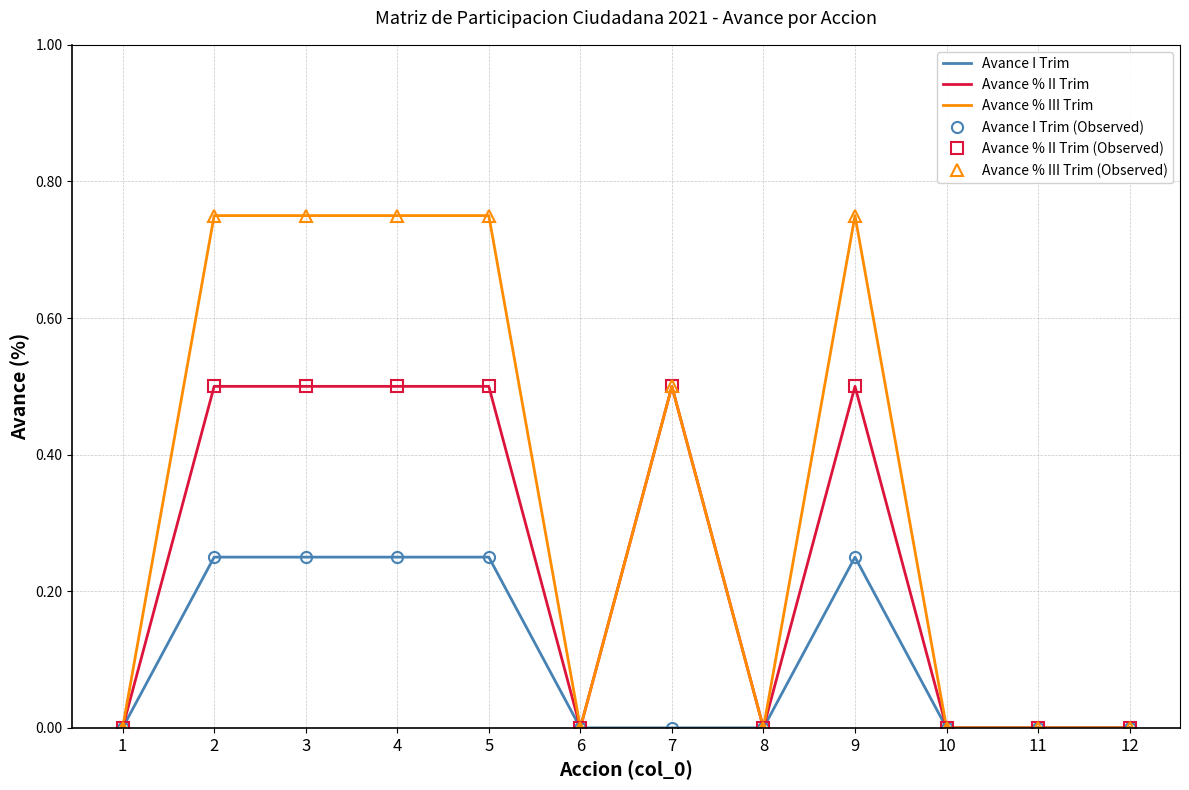

Which label corresponds to the largest value in the chart?

2